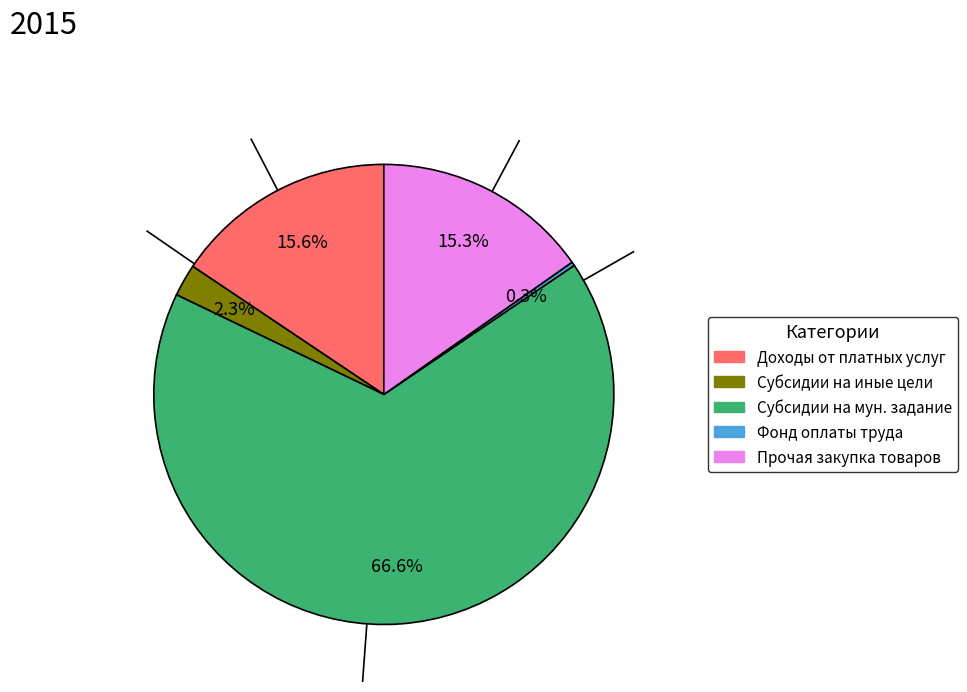

Is there any slice that represents more than half of the pie?

Yes